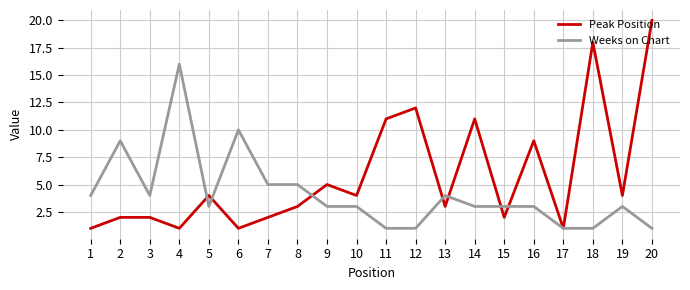

At which category does Weeks on Chart reach its first local peak?

2